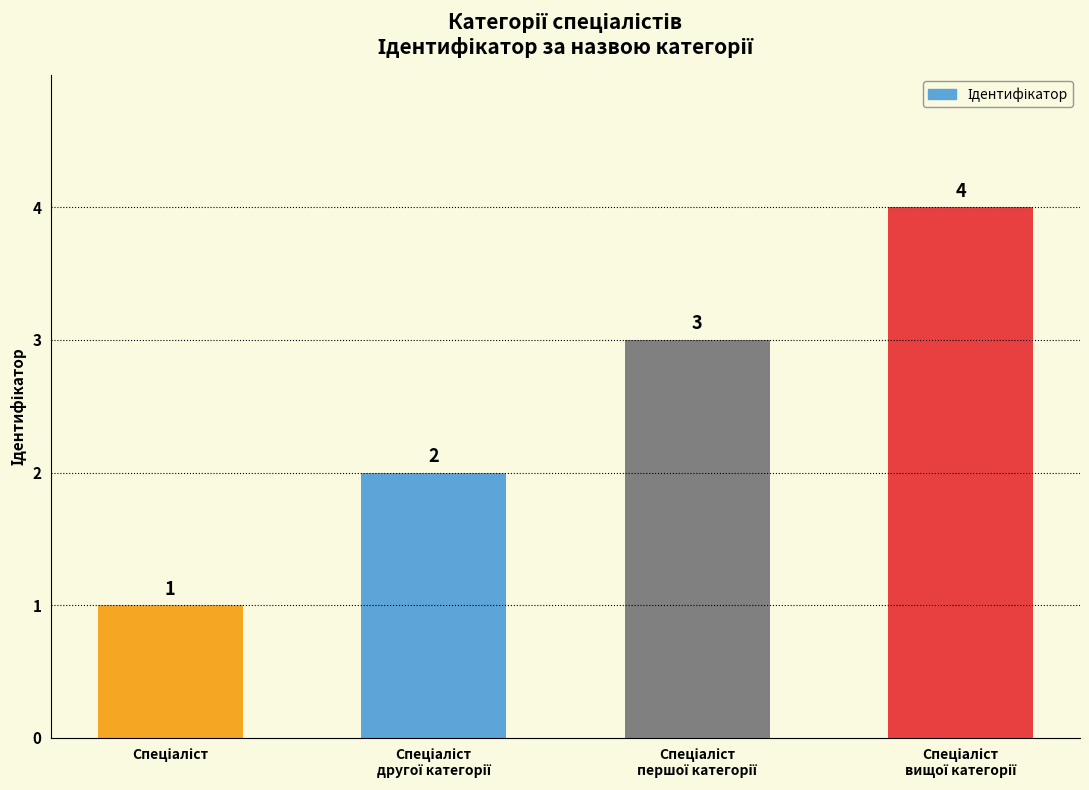

How many values are between 2 and 4?

3